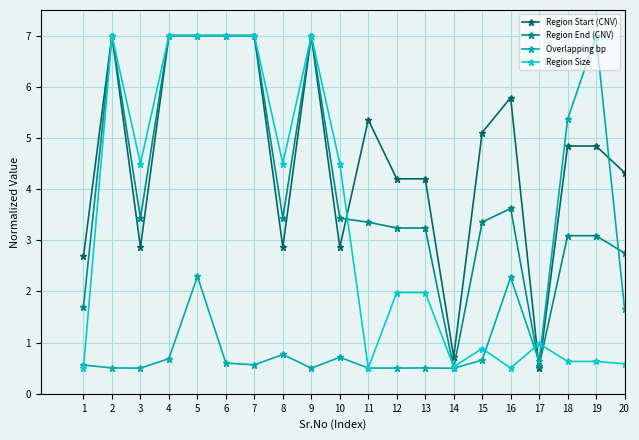

Which series changed the most between 18 and 19?

Overlapping bp